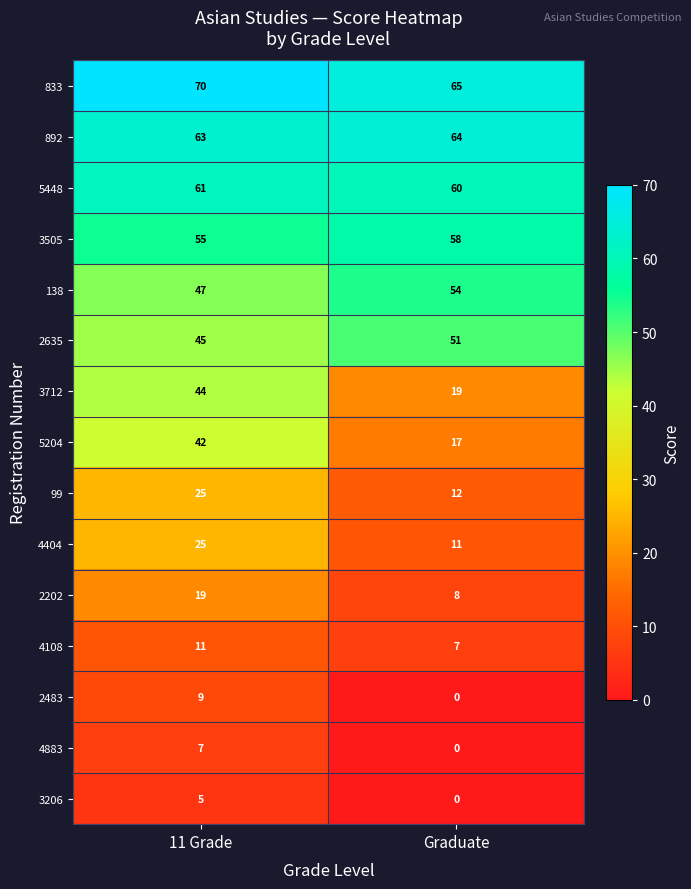

The 4404 series shows 25 at 11 Grade. True or false?

True